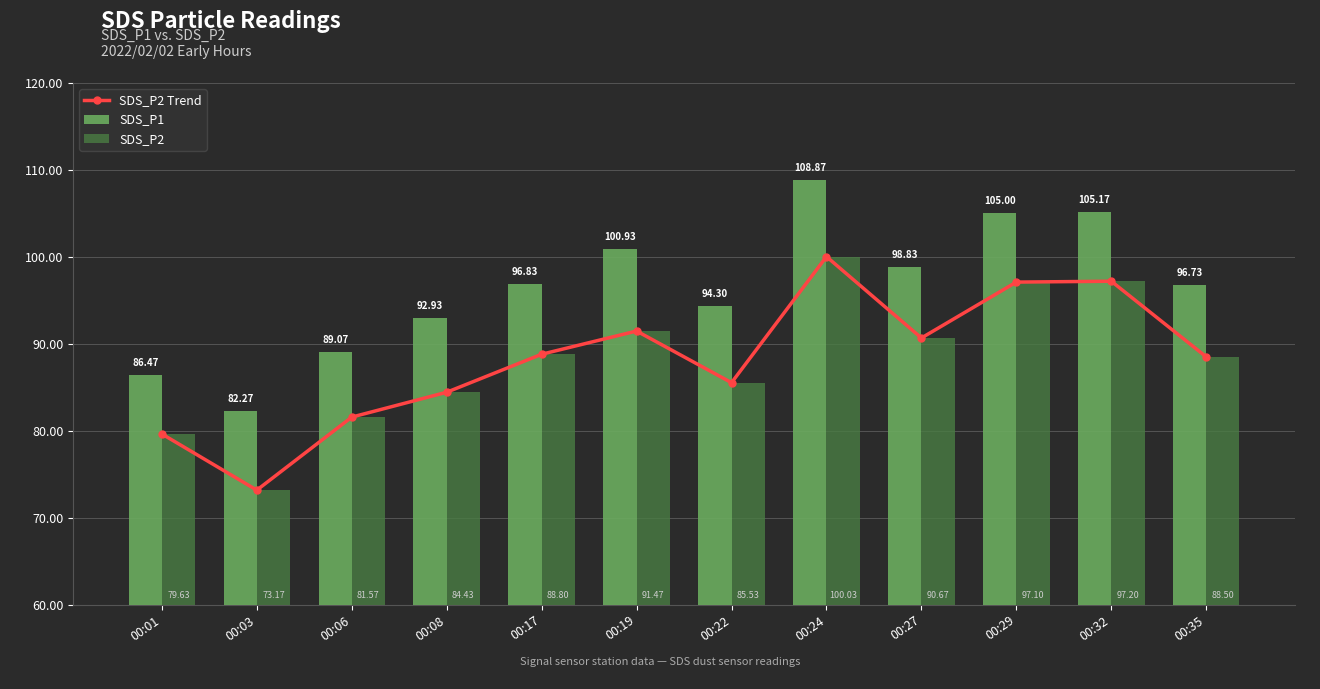

Which category has the highest value in the SDS_P2 series?

00:24